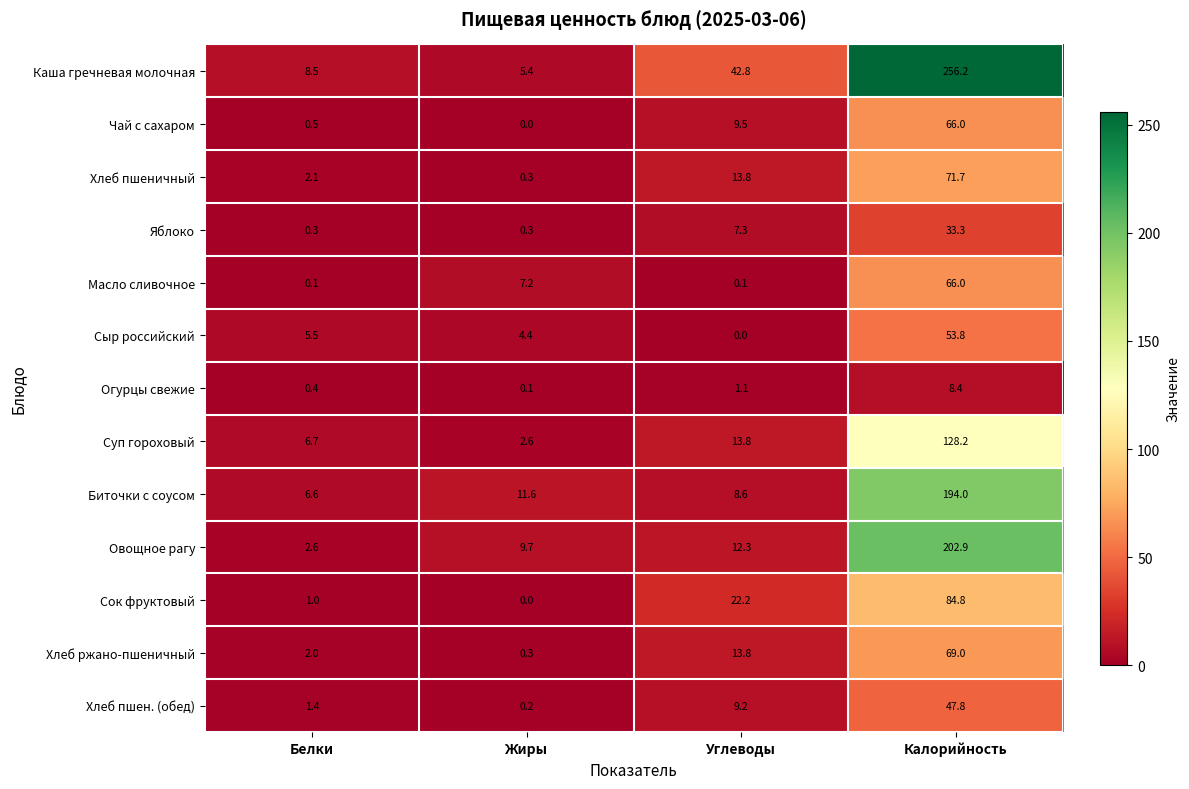

At which label does Яблоко first exceed 7?

Углеводы